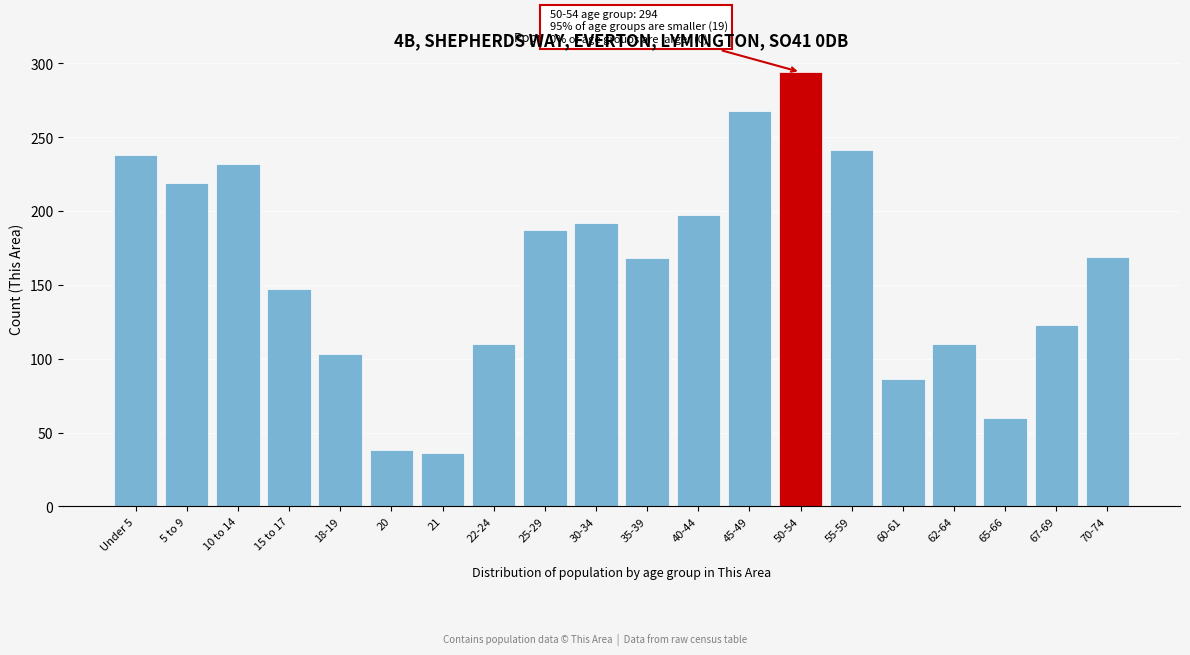

The value at 15 to 17 is 147. True or false?

True